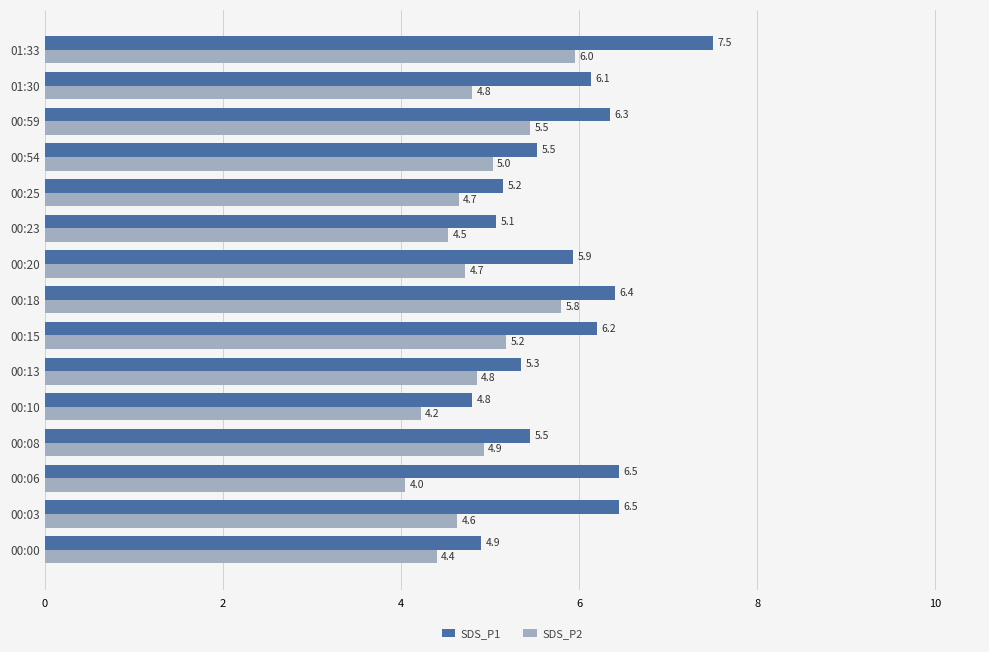

Which series has the largest total across all categories?

SDS_P1